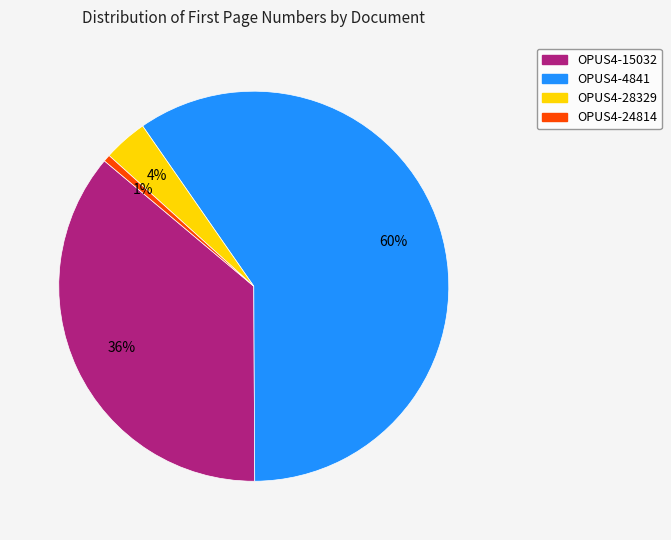

To the nearest percent, what is the combined percentage of OPUS4-28329 and OPUS4-15032?

40%